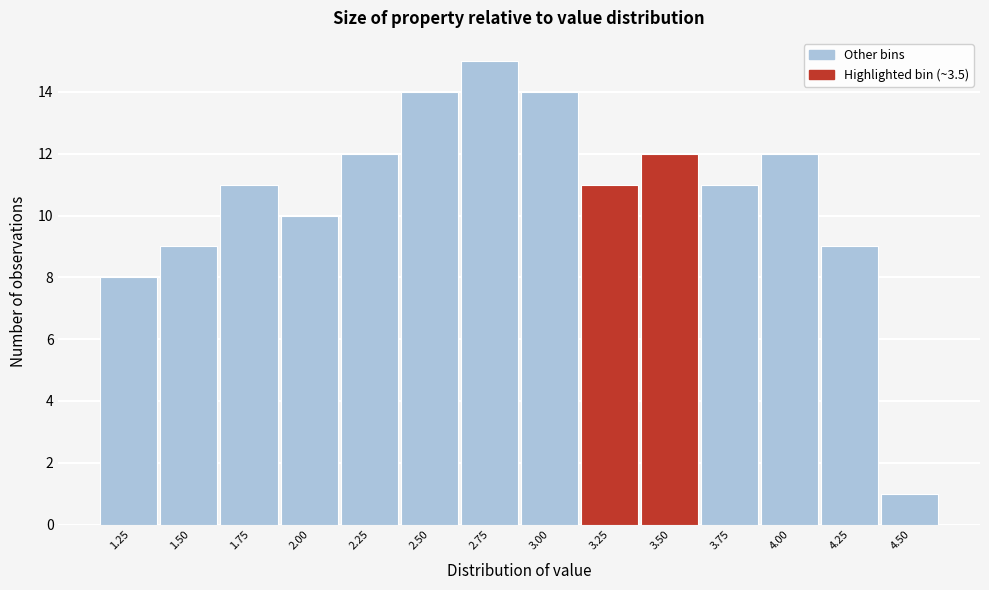

Reading left to right, extract all data points from this chart.

1.25=8	1.50=9	1.75=11	2.00=10	2.25=12	2.50=14	2.75=15	3.00=14	3.25=11	3.50=12	3.75=11	4.00=12	4.25=9	4.50=1